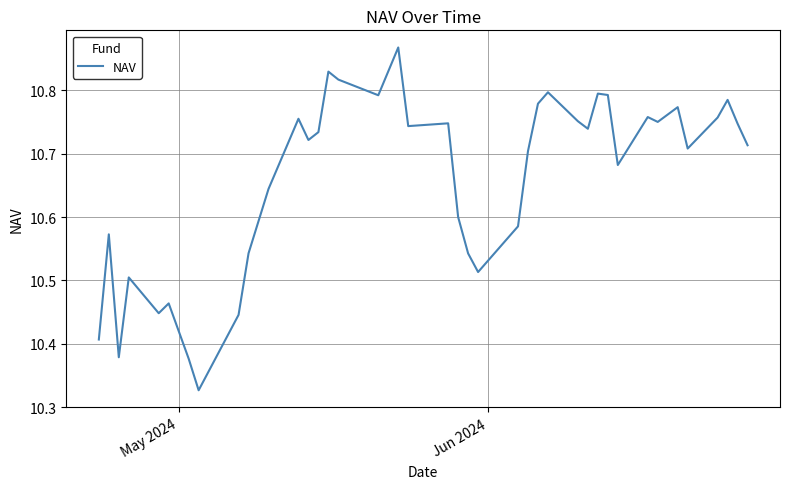

How many distinct data groups are displayed?

1